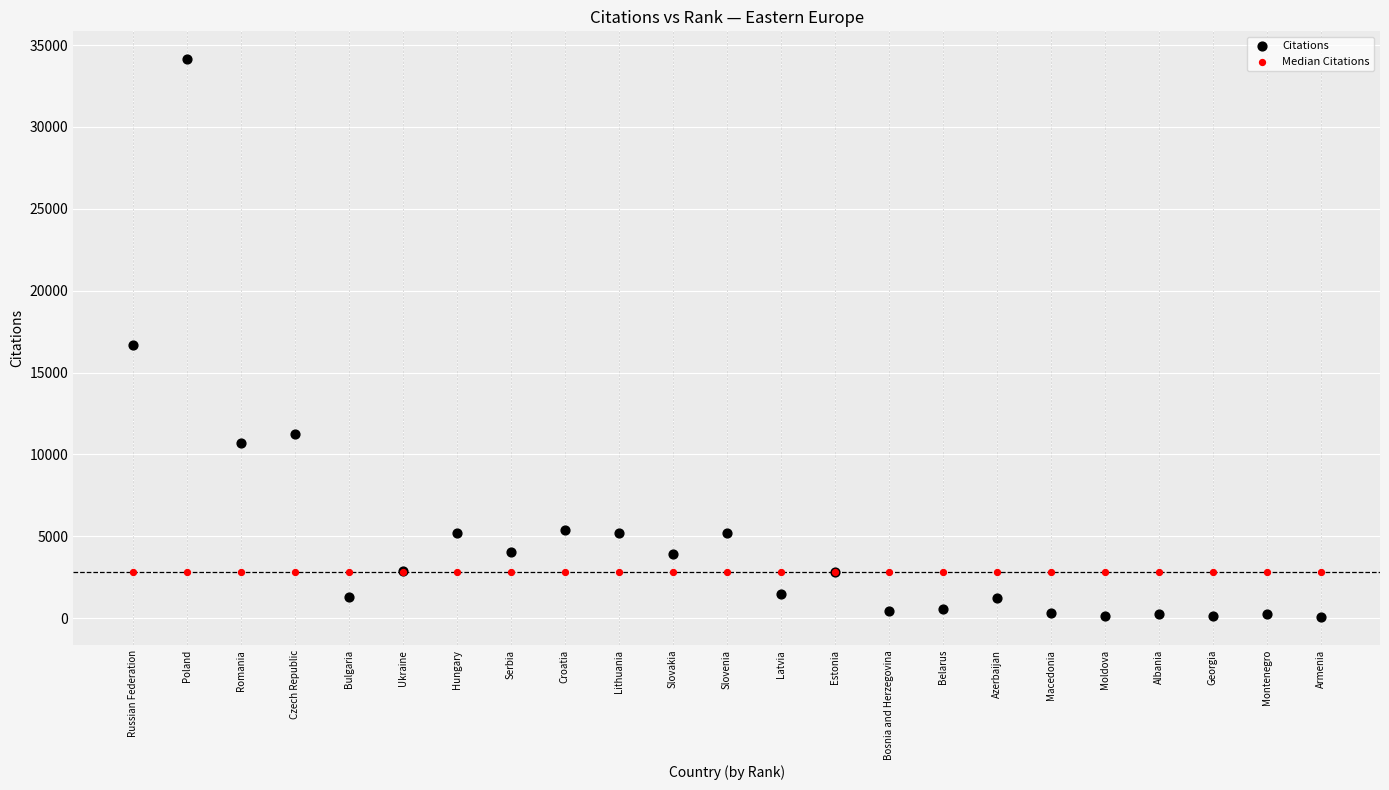

Which series contains the highest Y value?

Citations